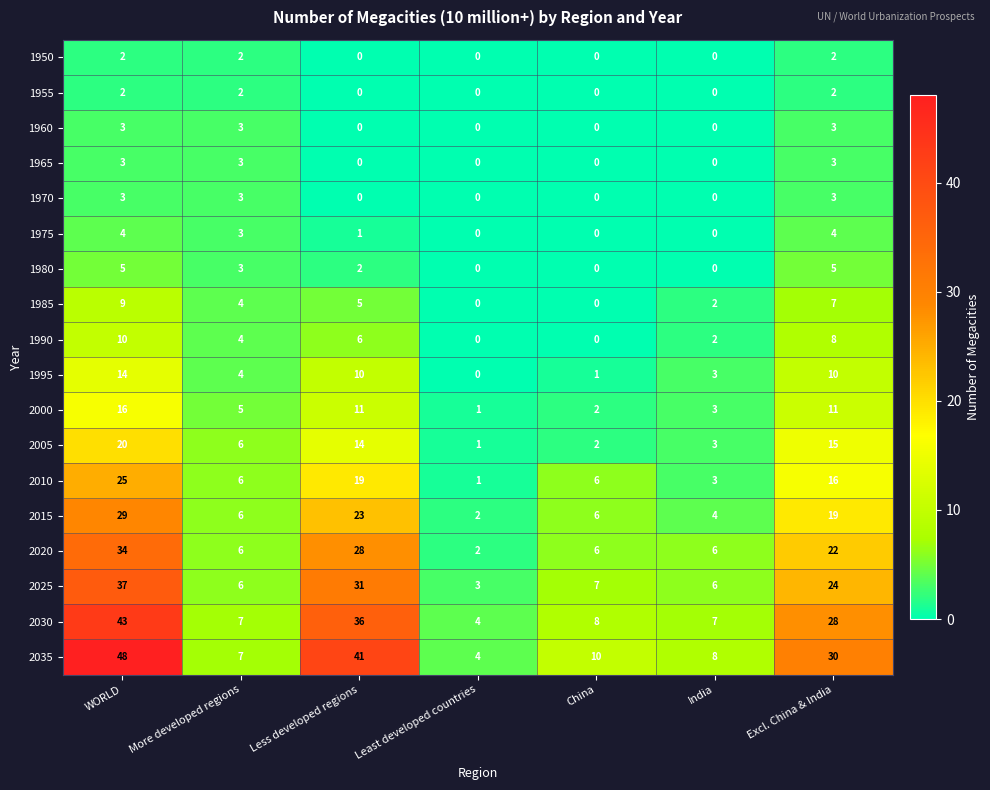

Which series has the largest total across all categories?

2035